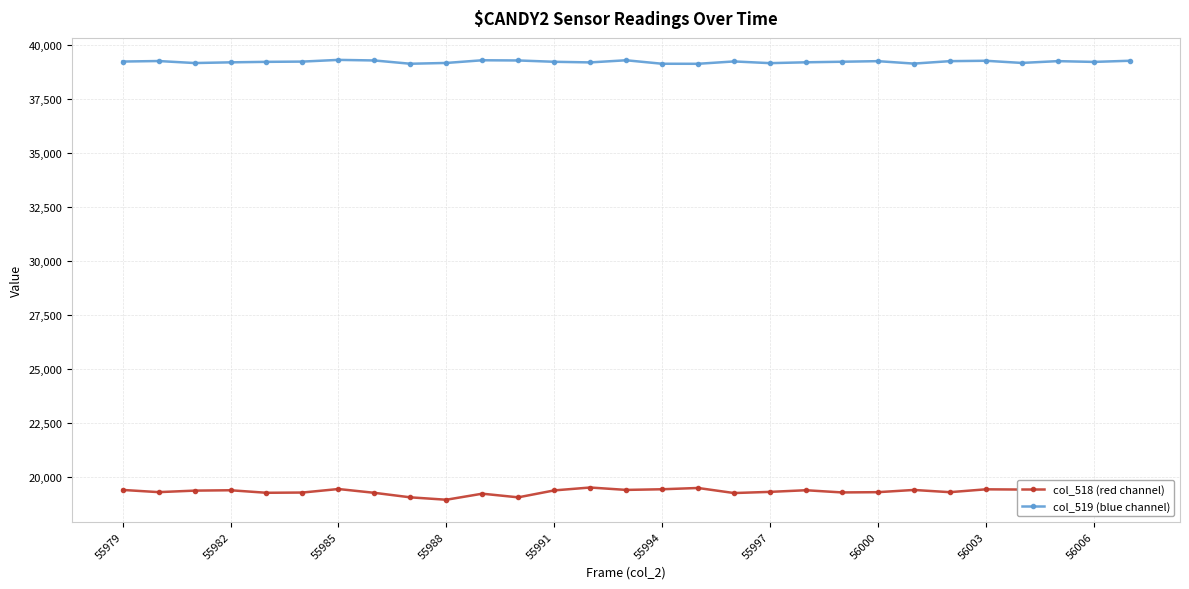

True or false: col_518 (red channel) has a value of 7267 at 25.

False